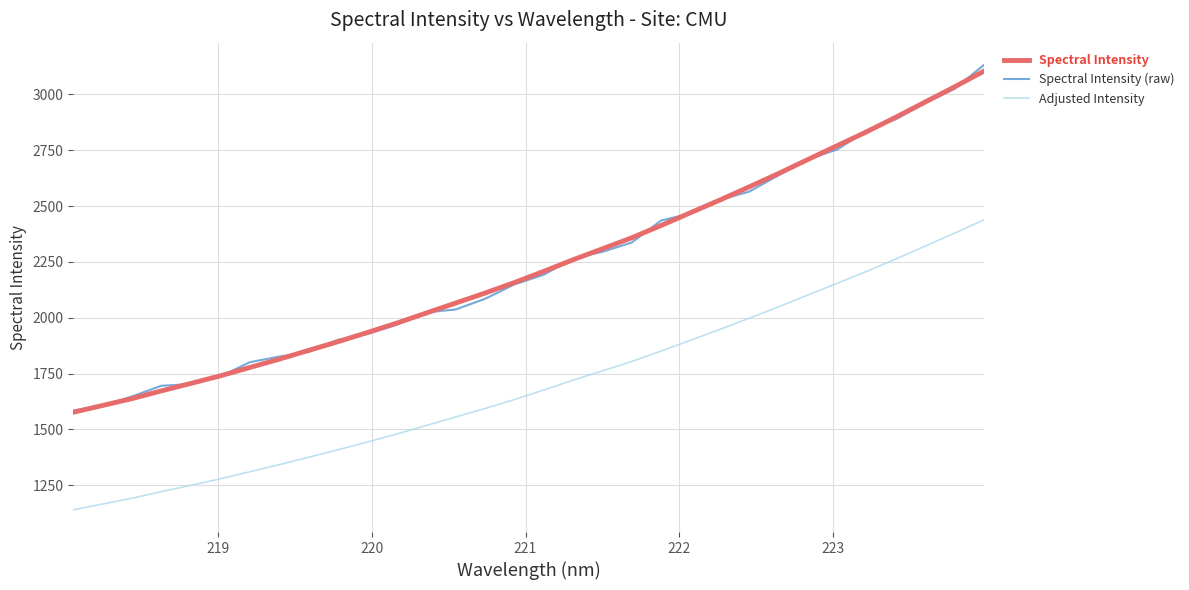

What is the smallest value displayed?

1140.6